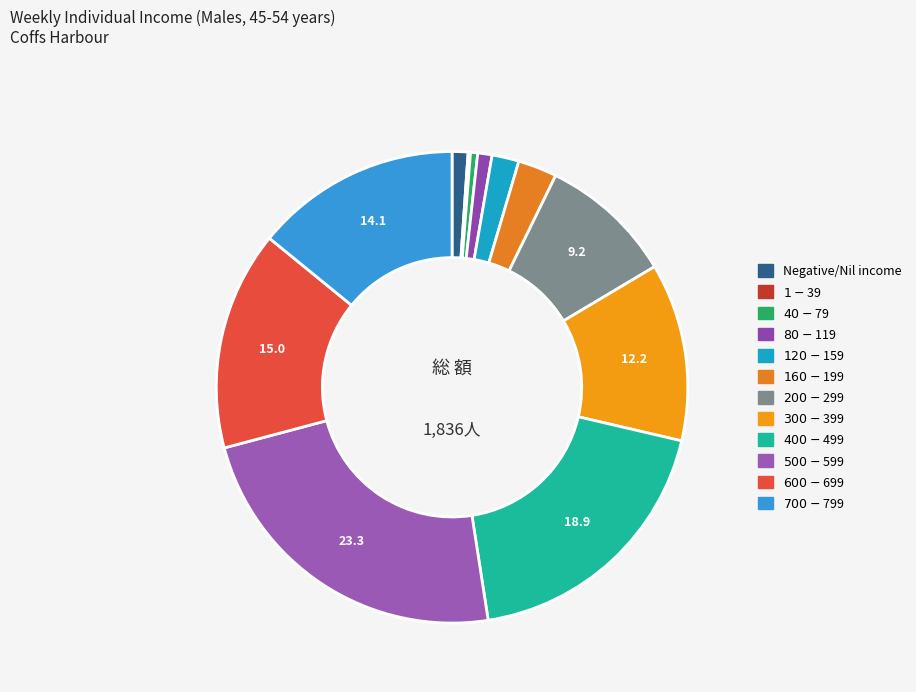

Which category has the biggest portion of the pie?

$500-$599